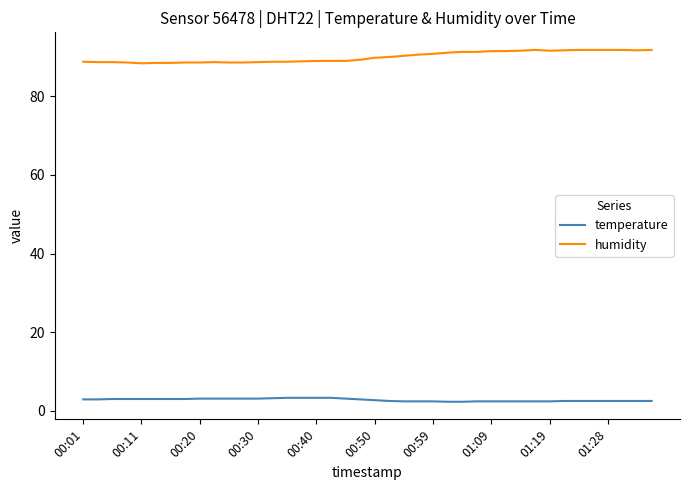

Which series has the largest total across all categories?

humidity